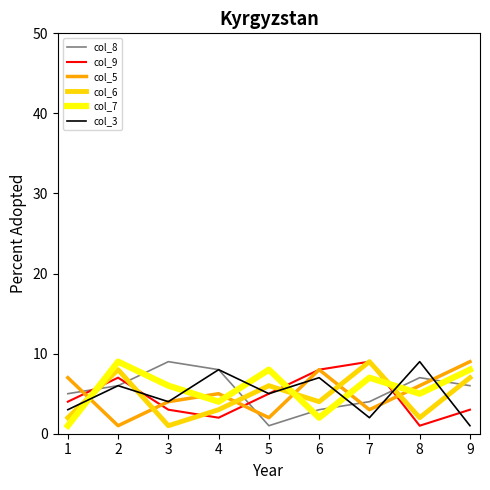

In col_8, how many points are lower than both neighbors (excluding endpoints)?

1